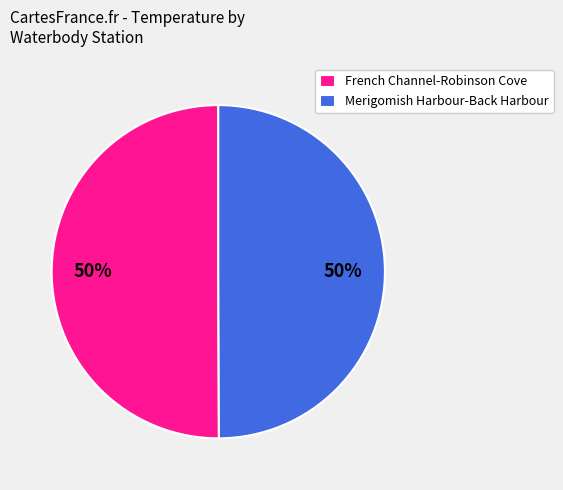

To the nearest percent, what is the average slice percentage?

50%